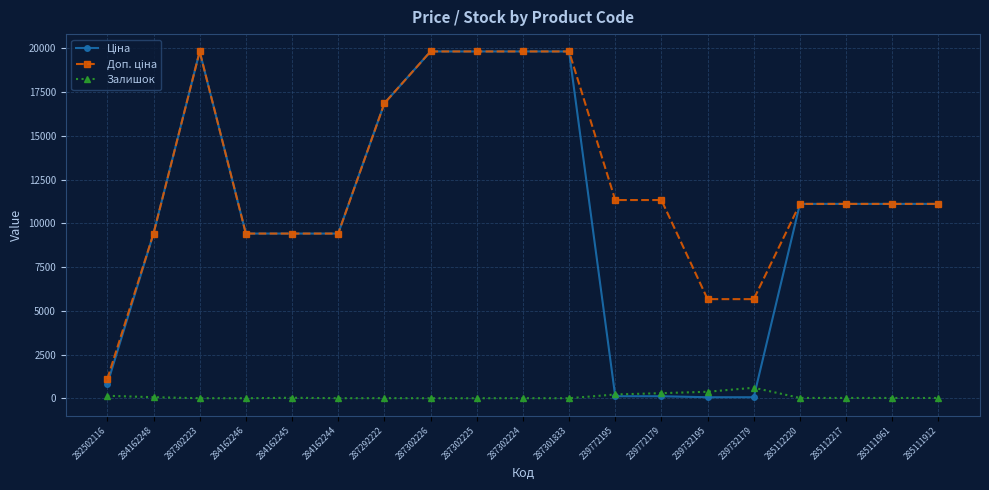

What is the highest value of the Залишок series?

601.0